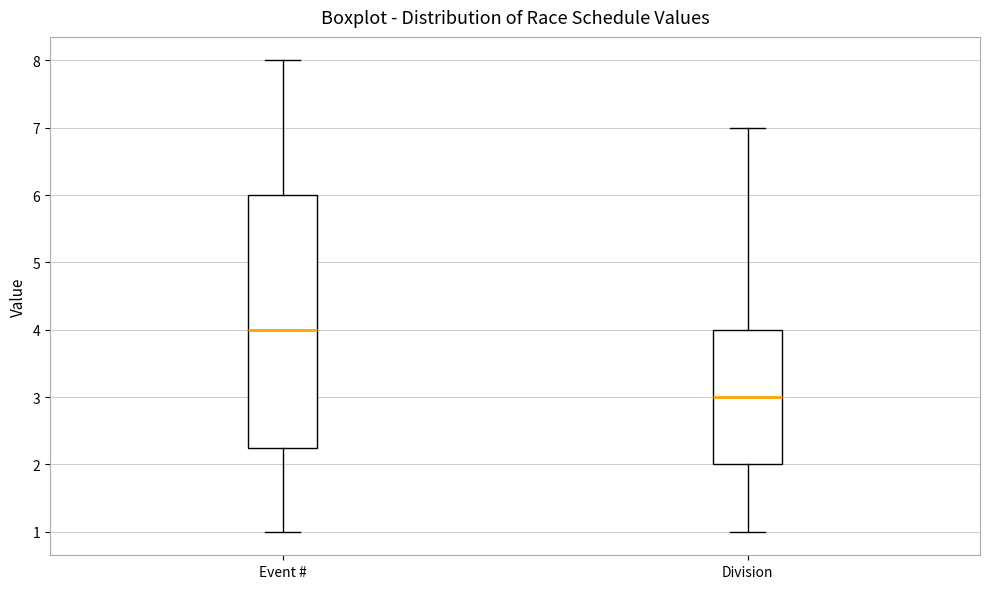

Which box's median line is the highest?

Event #